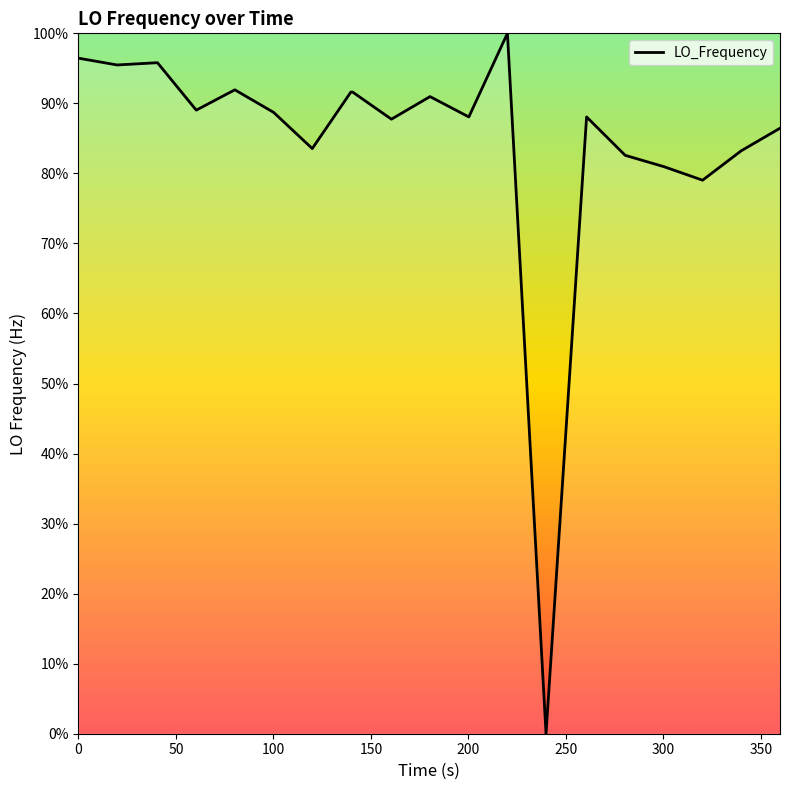

What is the greatest value displayed?

100.0